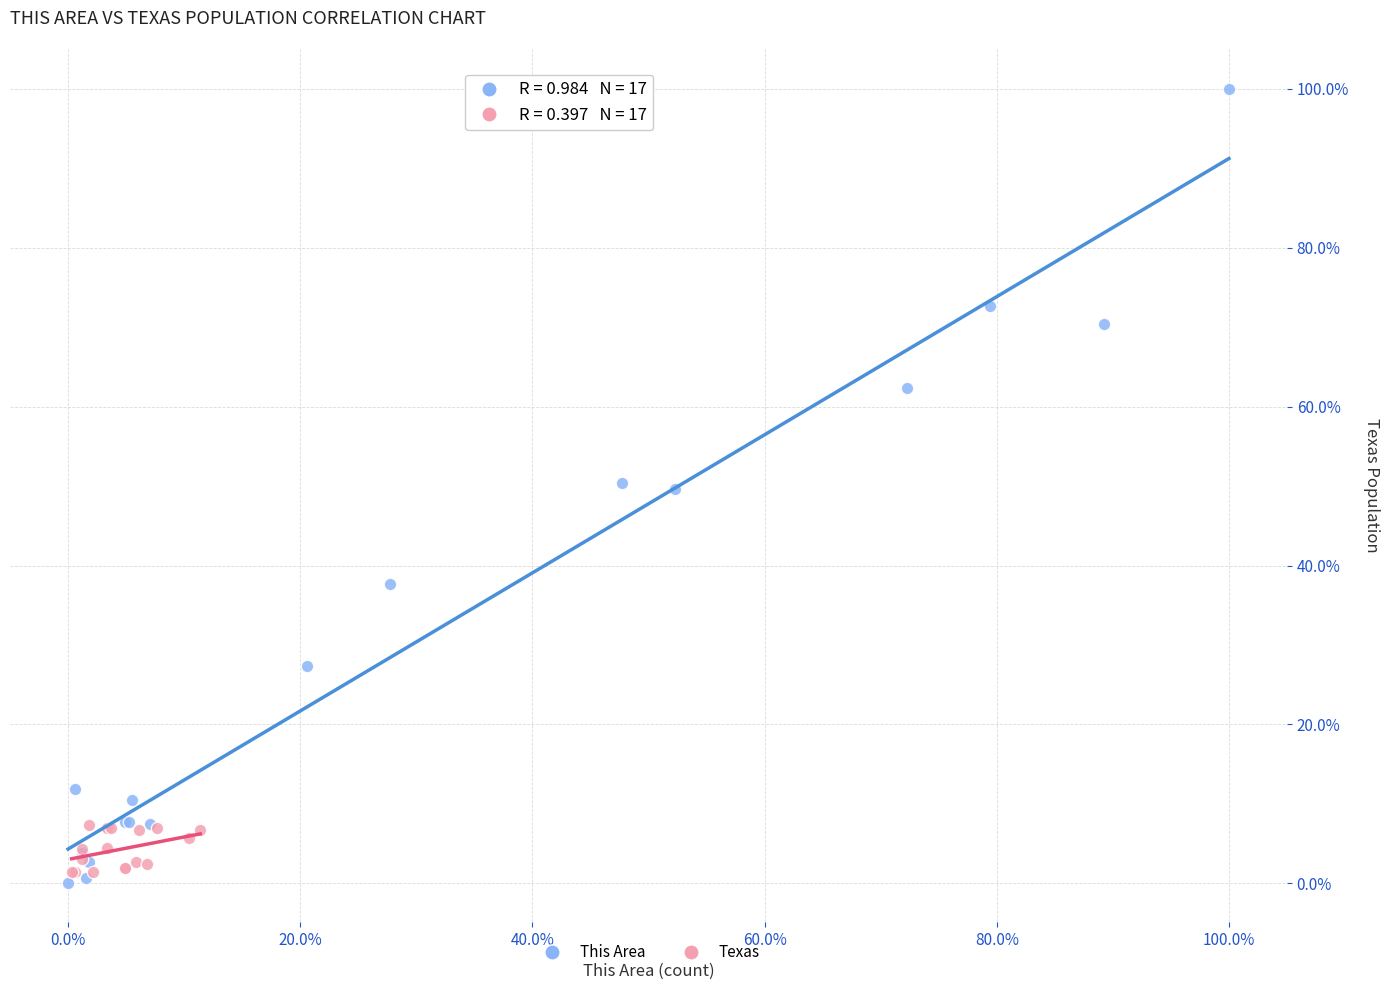

What are all the series names shown in the legend?

This Area, Texas